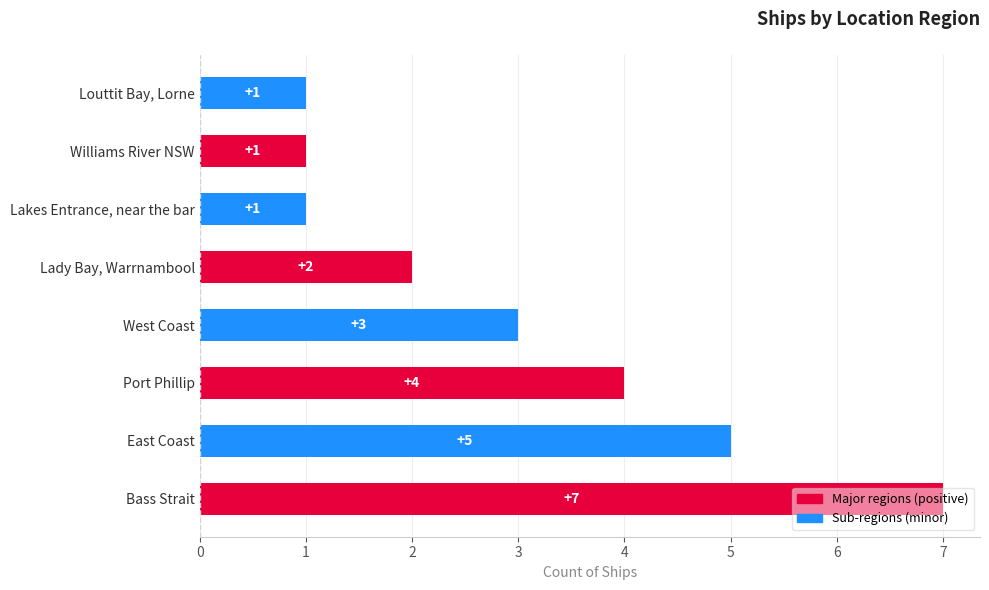

How many bars are there in total?

8